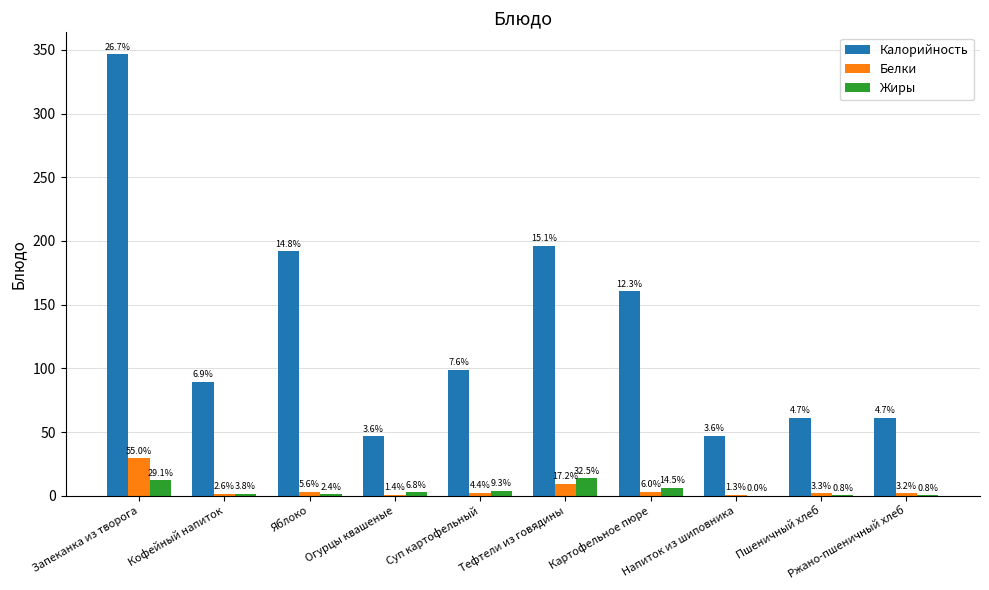

Read the Жиры value at Яблоко.

1.0